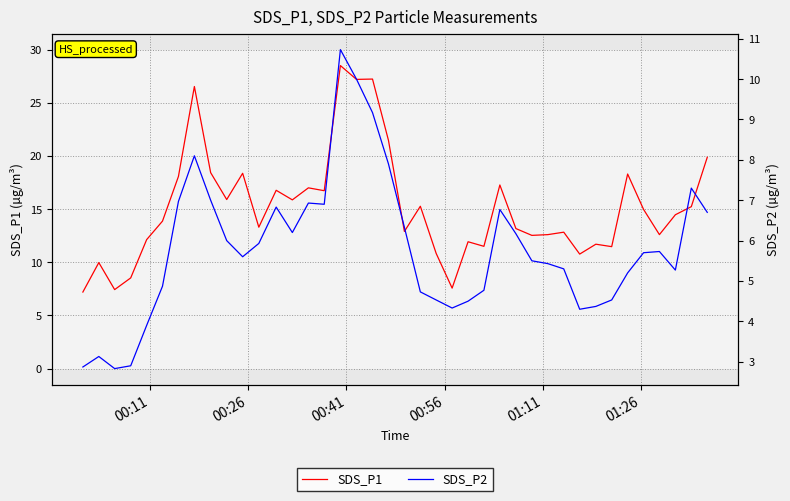

The SDS_P2 series shows 1.2 at 00:41. True or false?

False